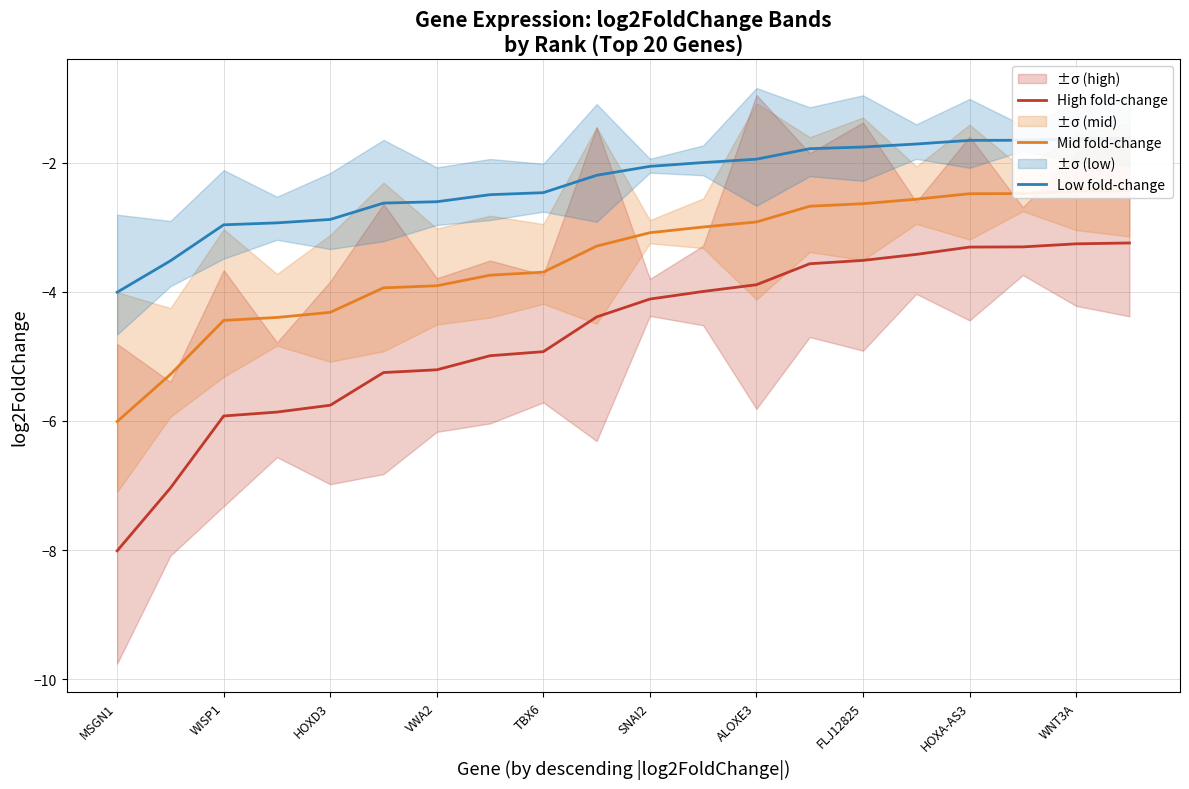

What is the highest value of the Mid fold-change series?

-2.4